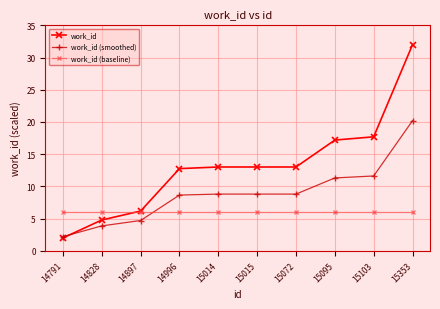

What value does the work_id (baseline) series have at 15015?

6.0